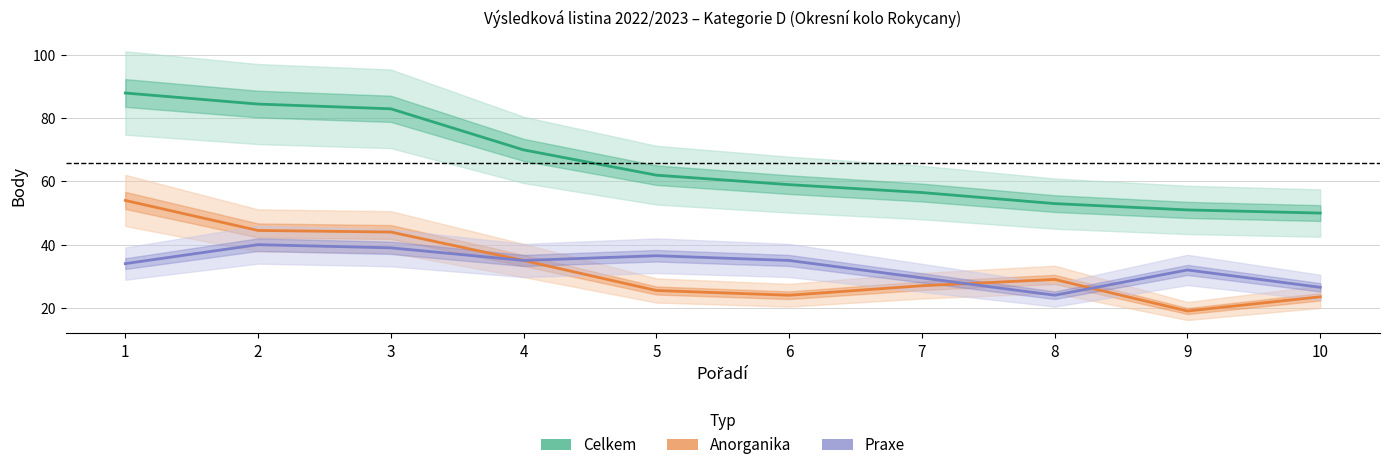

How many lines are shown in the chart?

3